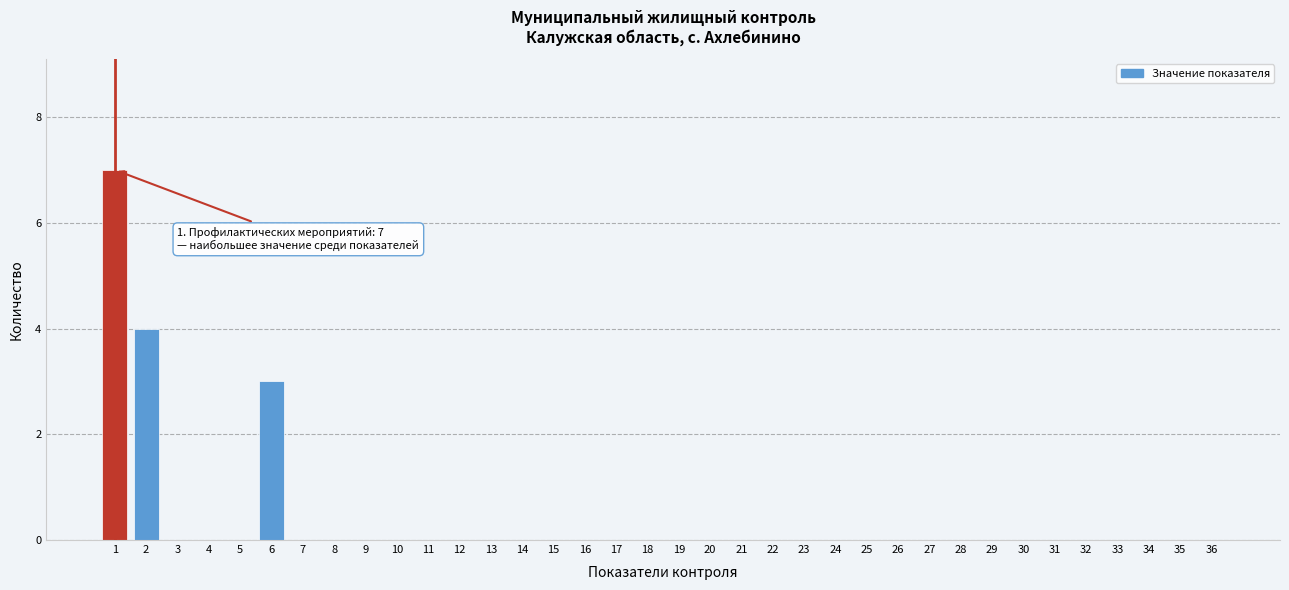

The chart shows a value of -4 at 4. True or false?

False